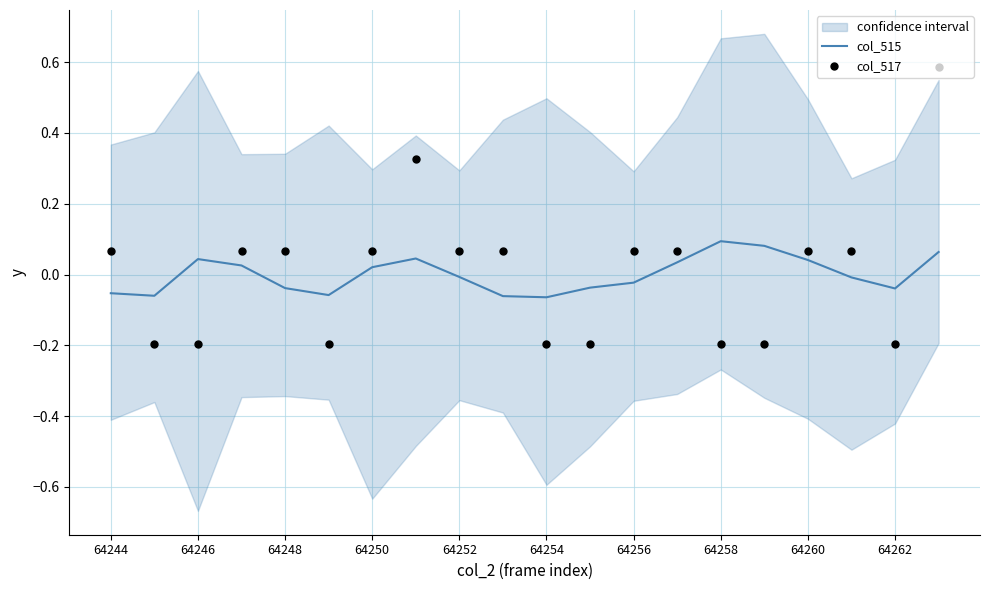

Is the value of col_515 at 19 greater than the value of col_517 at 64246?

Yes